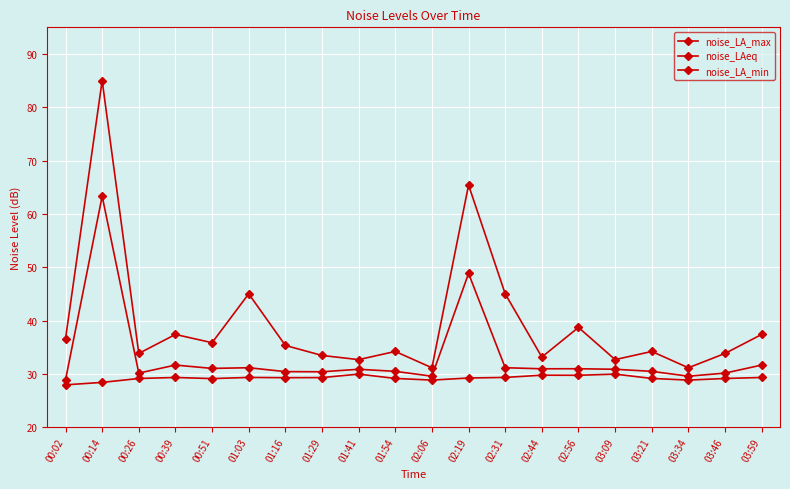

True or false: noise_LA_max has more than 2 interior local peaks.

True